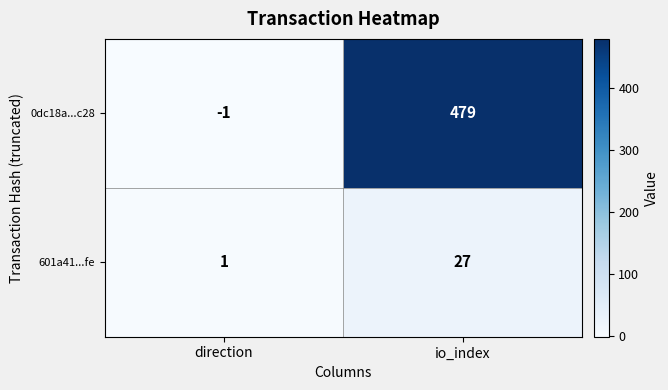

How many data points does each series have?

2